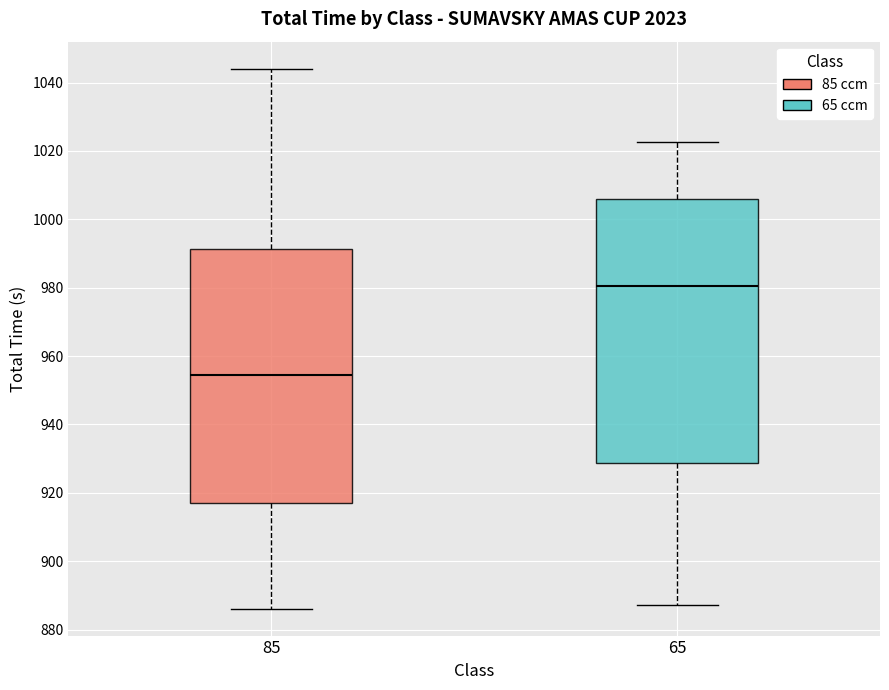

Where does the upper whisker of the box at x = 65 end on the y-axis? The values are not printed on the chart, so give them approximately, as read against the axis.

1022